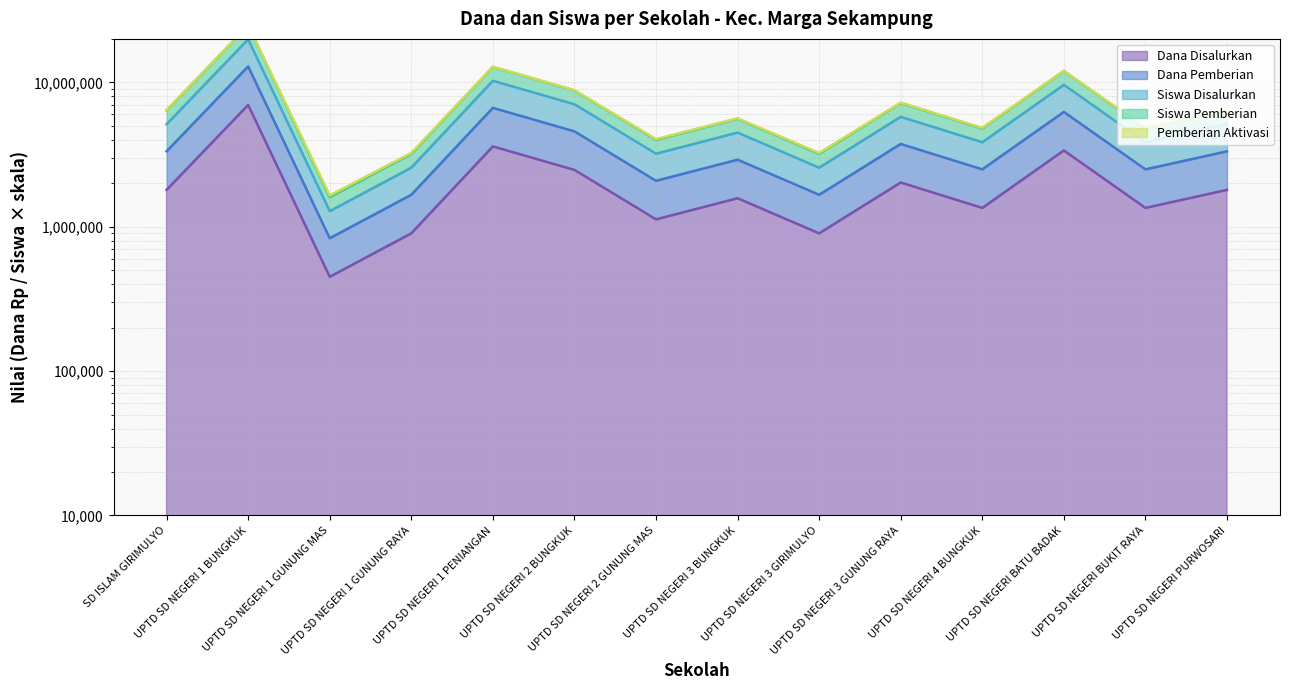

What is the approximate value of Siswa Disalurkan at UPTD SD NEGERI 4 BUNGKUK?

1350000